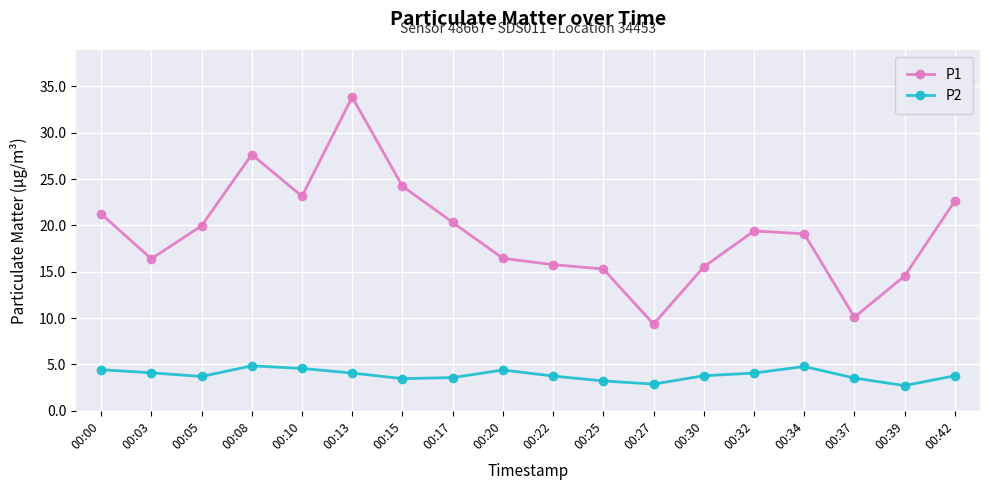

Does the chart display data point markers on the line(s)?

Yes